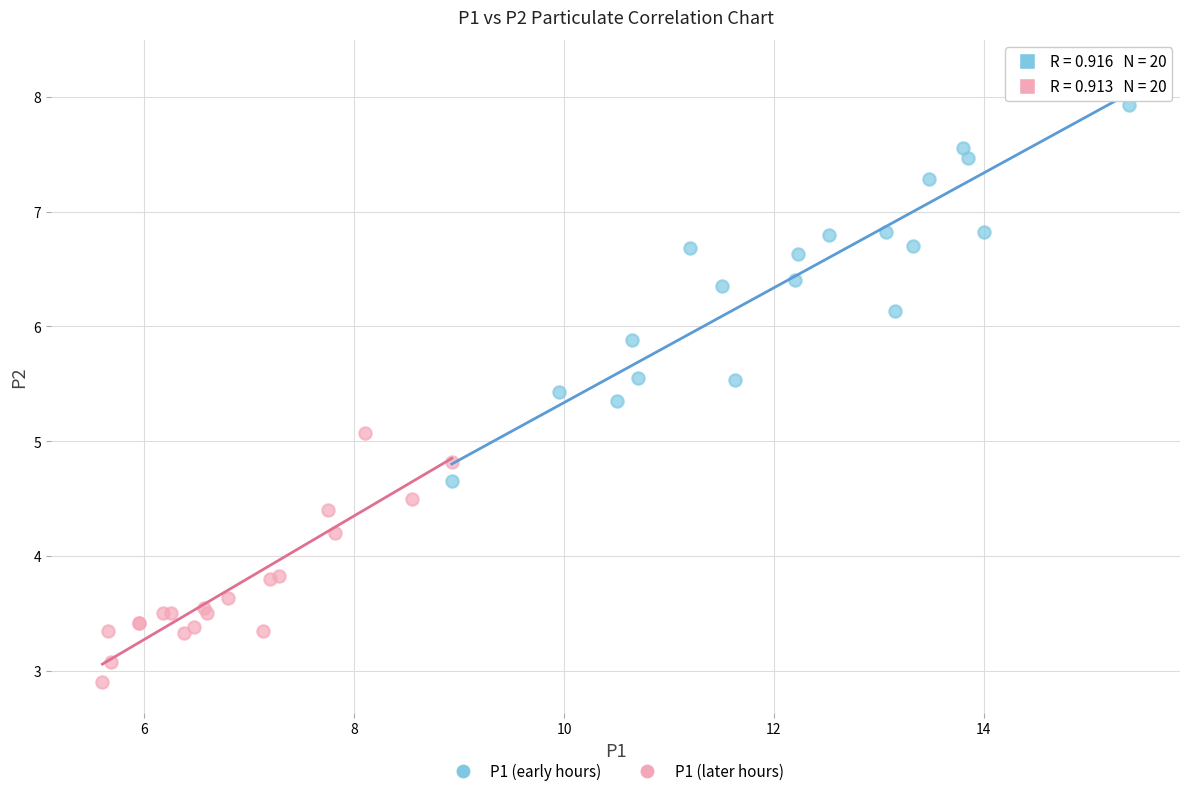

Which series contains the highest Y value?

P1 (early hours)